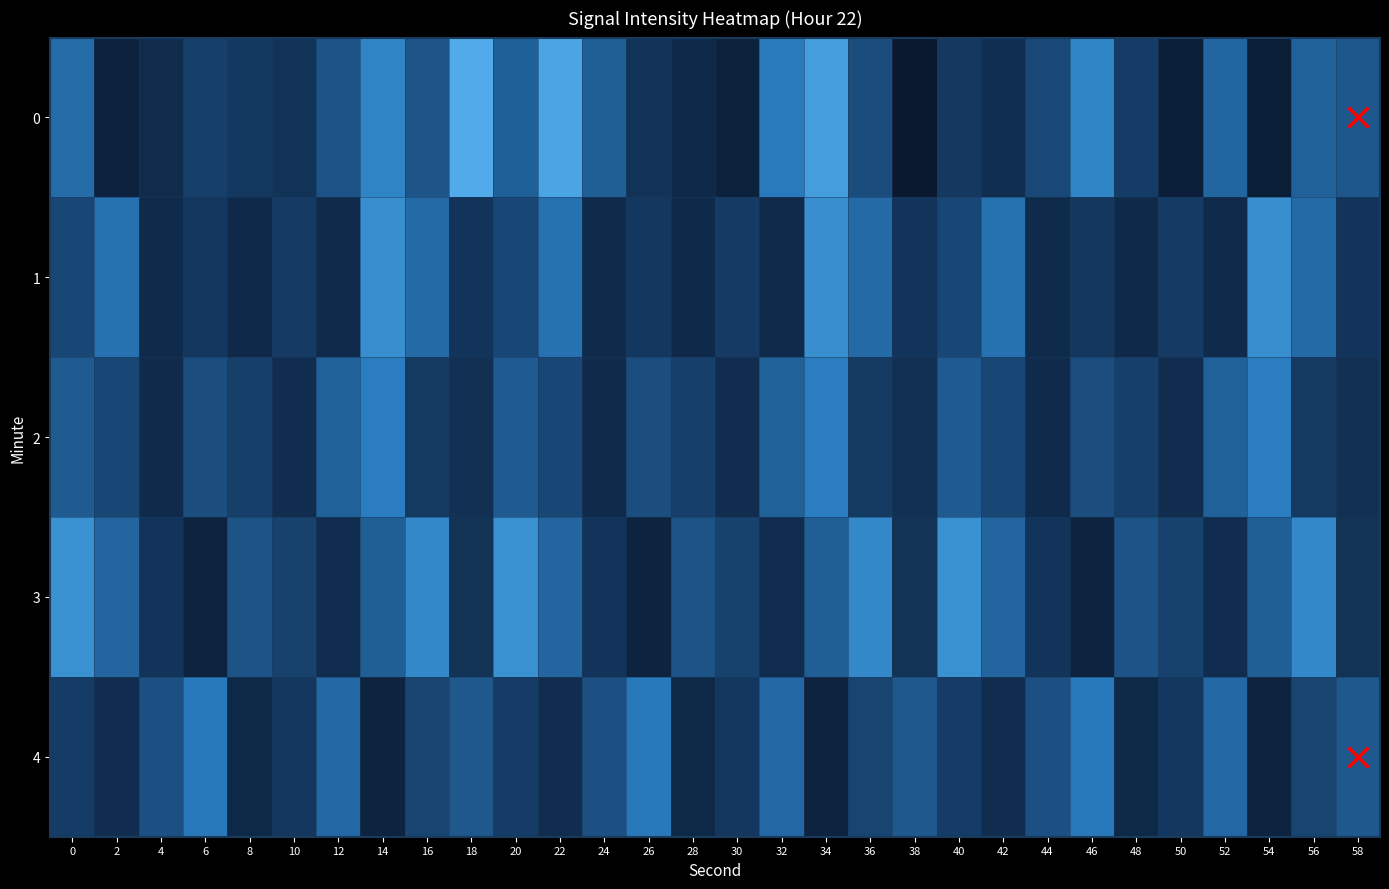

Reading right to left, extract all data points from this chart.

0: 58=-128.6	56=-128.3	54=-131.0	52=-128.2	50=-130.8	48=-129.5	46=-127.3	44=-129.1	42=-130.1	40=-129.7	38=-131.6	36=-128.9	34=-126.7	32=-127.6	30=-130.7	28=-130.2	26=-129.8	24=-128.4	22=-126.5	20=-128.4	18=-126.3	16=-128.7	14=-127.3	12=-128.7	10=-129.9	8=-129.6	6=-129.4	4=-130.1	2=-130.6	0=-128.0
1: 58=-129.8	56=-128.0	54=-127.1	52=-130.2	50=-129.6	48=-130.2	46=-129.7	44=-130.2	42=-127.8	40=-129.1	38=-129.8	36=-128.0	34=-127.1	32=-130.2	30=-129.6	28=-130.2	26=-129.7	24=-130.2	22=-127.8	20=-129.1	18=-129.8	16=-128.0	14=-127.1	12=-130.2	10=-129.6	8=-130.2	6=-129.7	4=-130.2	2=-127.8	0=-129.1
2: 58=-130.0	56=-129.6	54=-127.5	52=-128.3	50=-130.1	48=-129.4	46=-128.9	44=-130.2	42=-129.1	40=-128.5	38=-130.0	36=-129.6	34=-127.5	32=-128.3	30=-130.1	28=-129.4	26=-128.9	24=-130.2	22=-129.1	20=-128.5	18=-130.0	16=-129.6	14=-127.5	12=-128.3	10=-130.1	8=-129.4	6=-128.9	4=-130.2	2=-129.1	0=-128.5
3: 58=-129.9	56=-127.2	54=-128.4	52=-130.1	50=-129.3	48=-128.7	46=-130.5	44=-129.8	42=-128.2	40=-127.0	38=-129.9	36=-127.2	34=-128.4	32=-130.1	30=-129.3	28=-128.7	26=-130.5	24=-129.8	22=-128.2	20=-127.0	18=-129.9	16=-127.2	14=-128.4	12=-130.1	10=-129.3	8=-128.7	6=-130.5	4=-129.8	2=-128.2	0=-127.0
4: 58=-128.6	56=-129.2	54=-130.5	52=-128.1	50=-129.7	48=-130.3	46=-127.6	44=-128.8	42=-130.1	40=-129.5	38=-128.6	36=-129.2	34=-130.5	32=-128.1	30=-129.7	28=-130.3	26=-127.6	24=-128.8	22=-130.1	20=-129.5	18=-128.6	16=-129.2	14=-130.5	12=-128.1	10=-129.7	8=-130.3	6=-127.6	4=-128.8	2=-130.1	0=-129.5